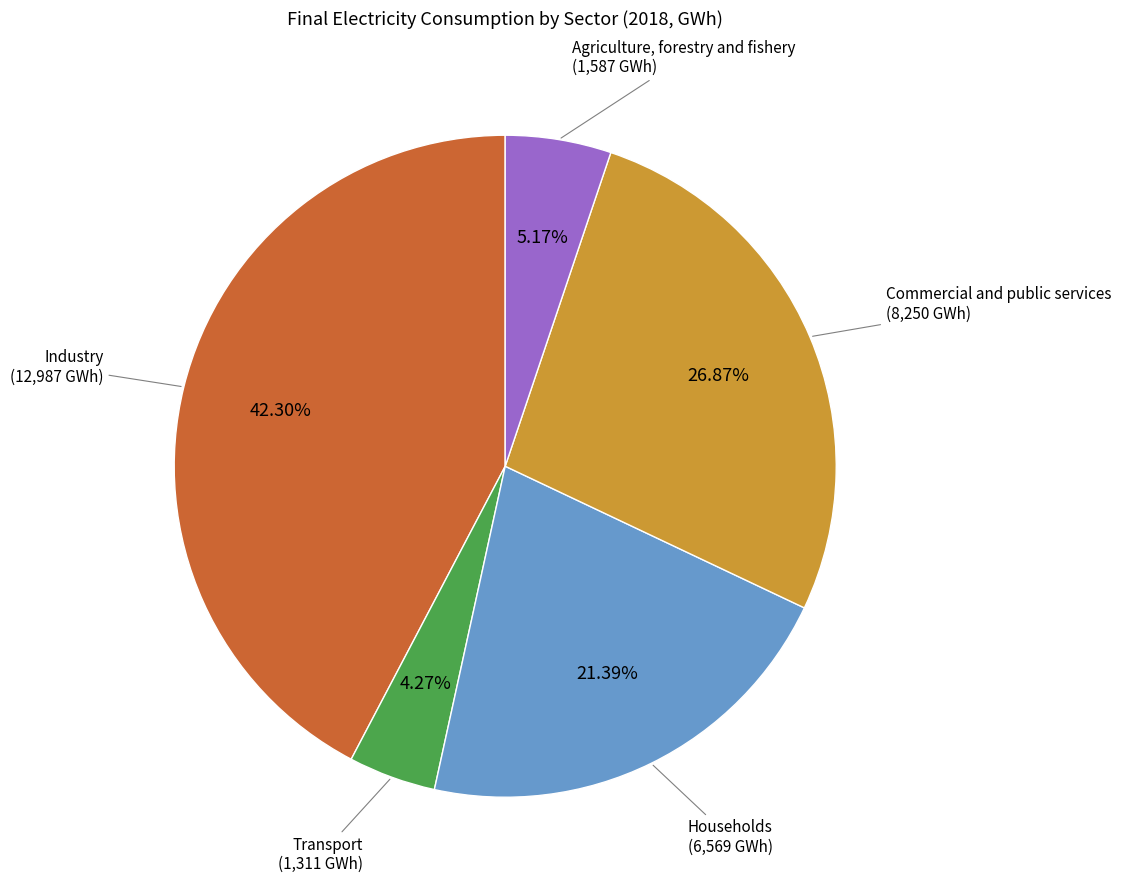

How many segments does this pie chart have?

5